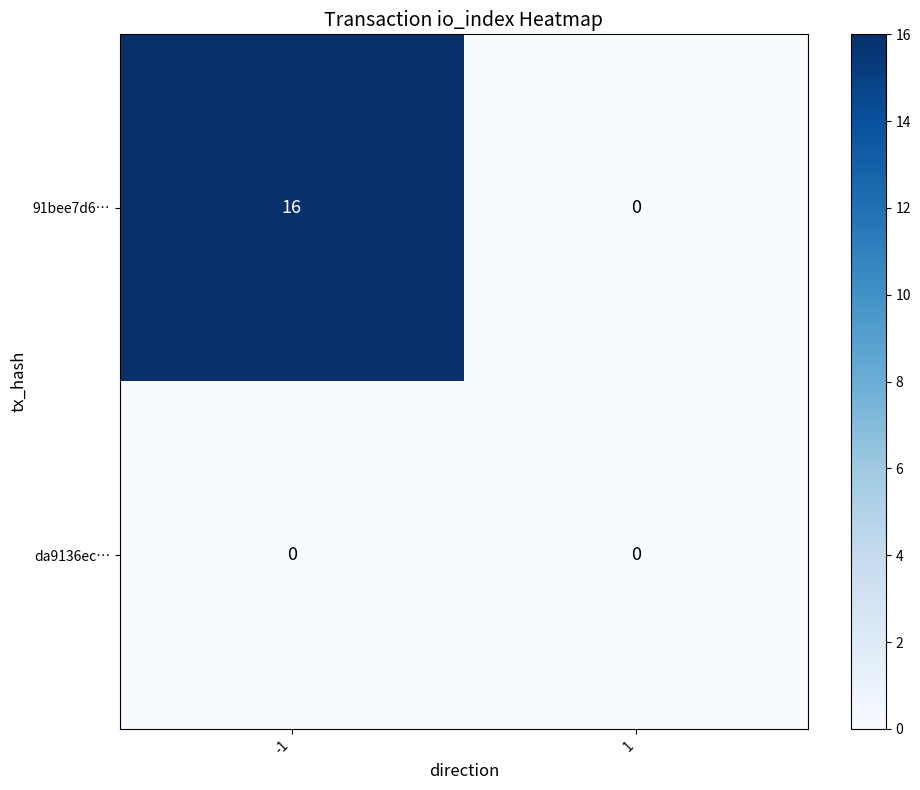

Reading left to right, extract all data points from this chart.

91bee7d6…: -1=16	1=0
da9136ec…: -1=0	1=0